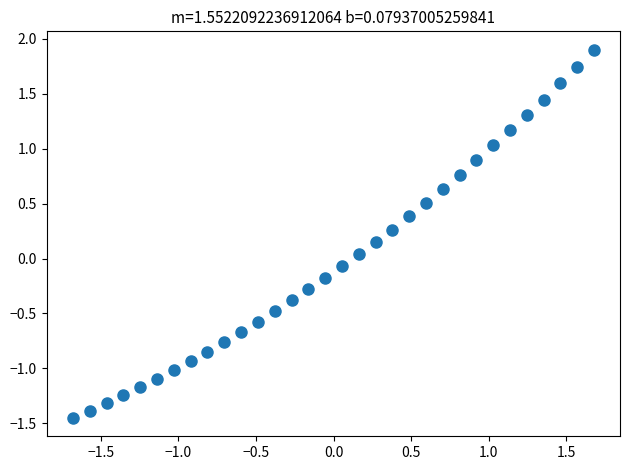

What is the range of Y values (max minus min)?

3.4